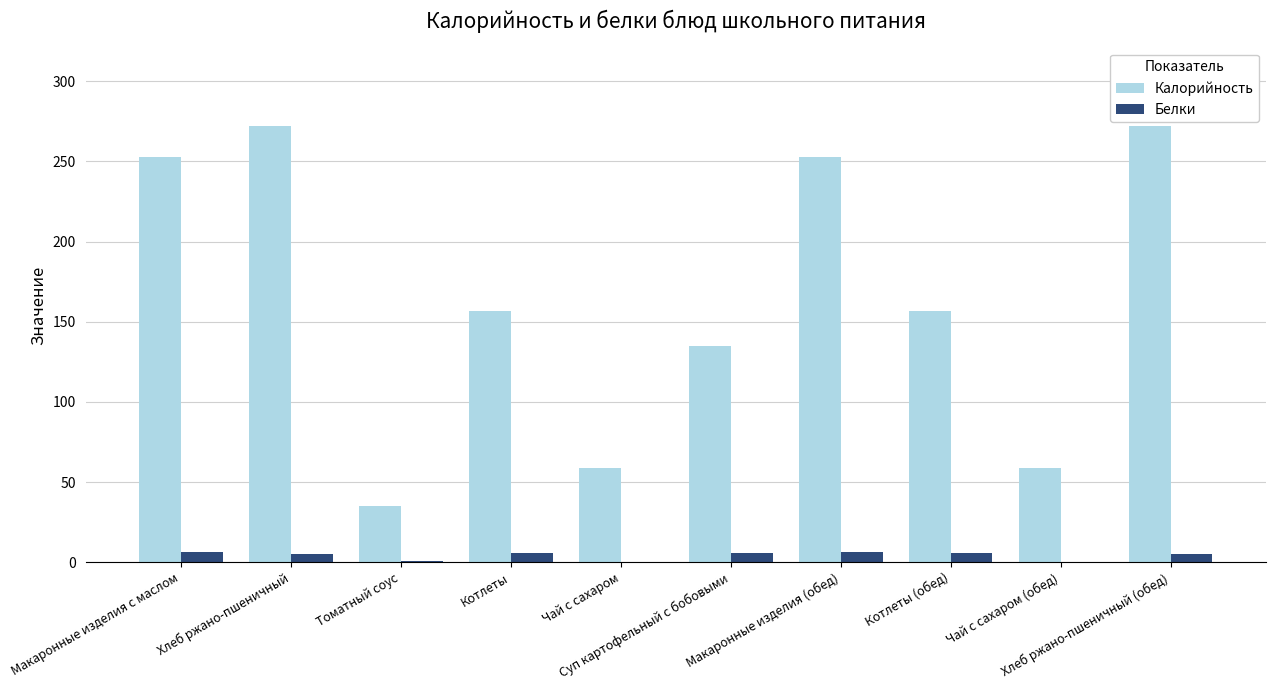

What is the sum of all Калорийность values?

1651.8